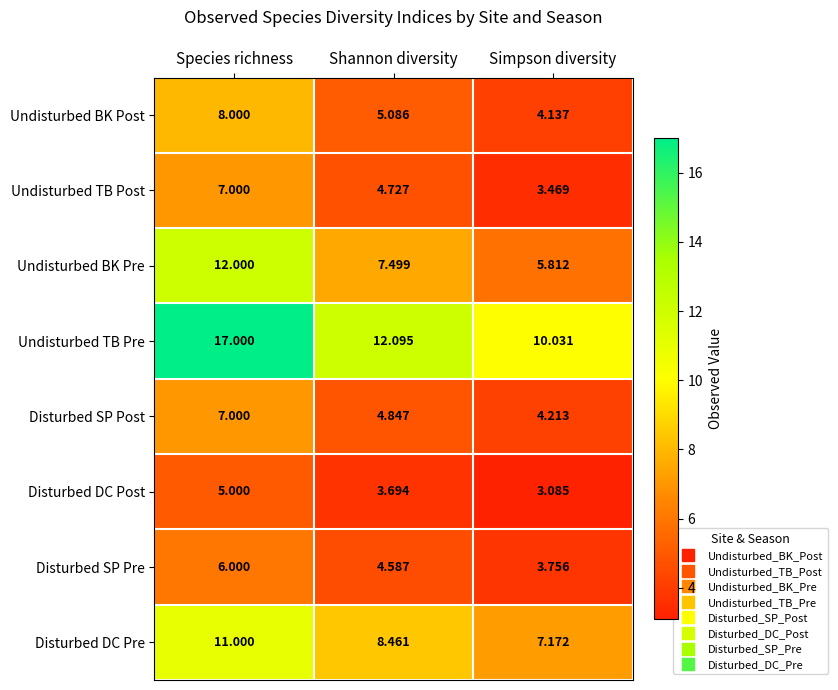

What is the total value across all series at Shannon diversity?

51.0